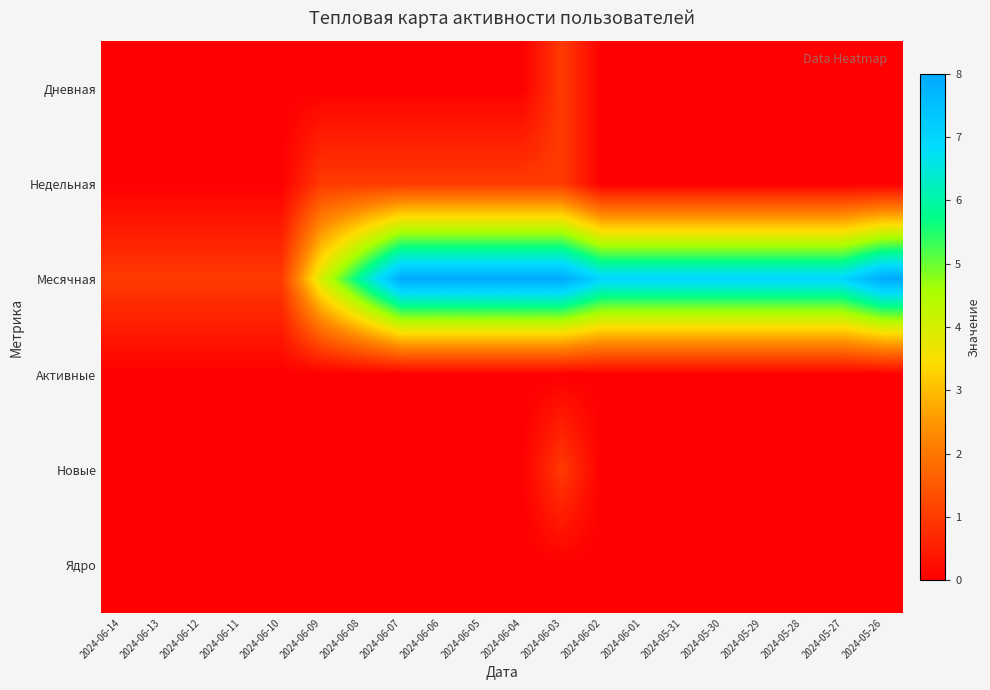

Between 2024-06-11 and 2024-06-07, which series saw the biggest shift?

Месячная